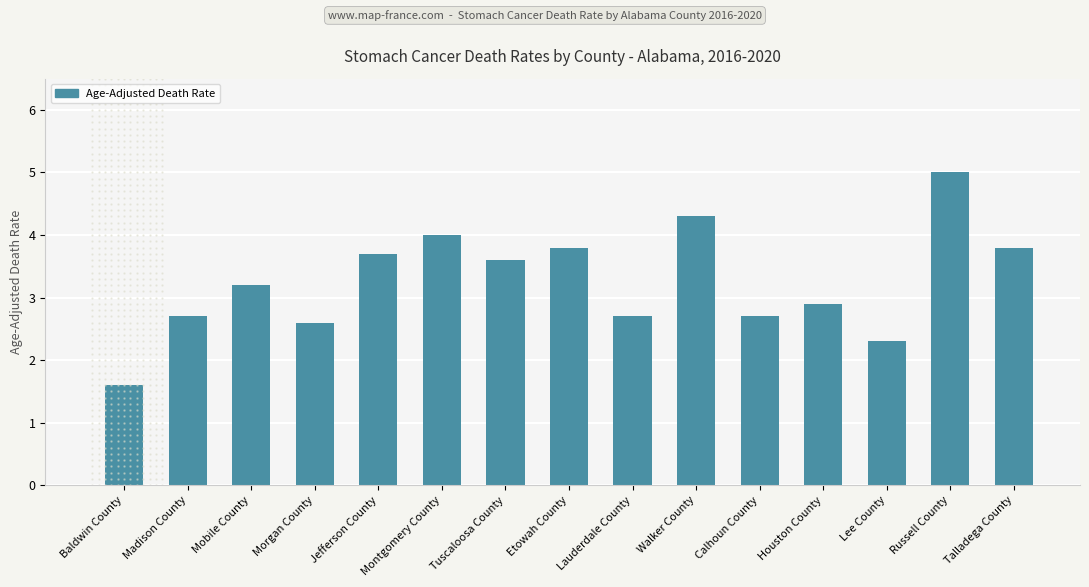

Reading left to right, list all the values displayed in this chart.

Baldwin County=1.6	Madison County=2.7	Mobile County=3.2	Morgan County=2.6	Jefferson County=3.7	Montgomery County=4.0	Tuscaloosa County=3.6	Etowah County=3.8	Lauderdale County=2.7	Walker County=4.3	Calhoun County=2.7	Houston County=2.9	Lee County=2.3	Russell County=5.0	Talladega County=3.8